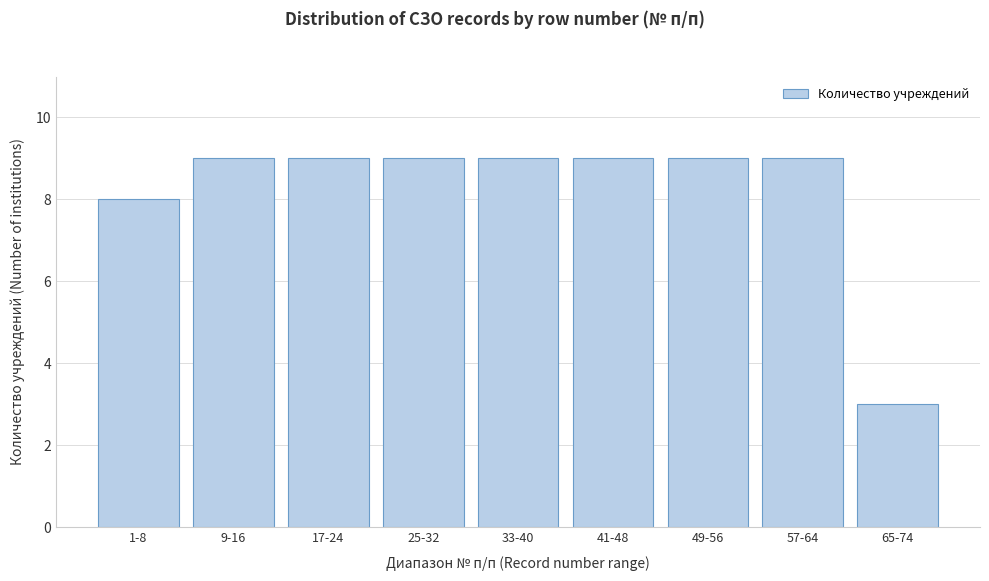

Reading right to left, extract all data points from this chart.

3	9	9	9	9	9	9	9	8